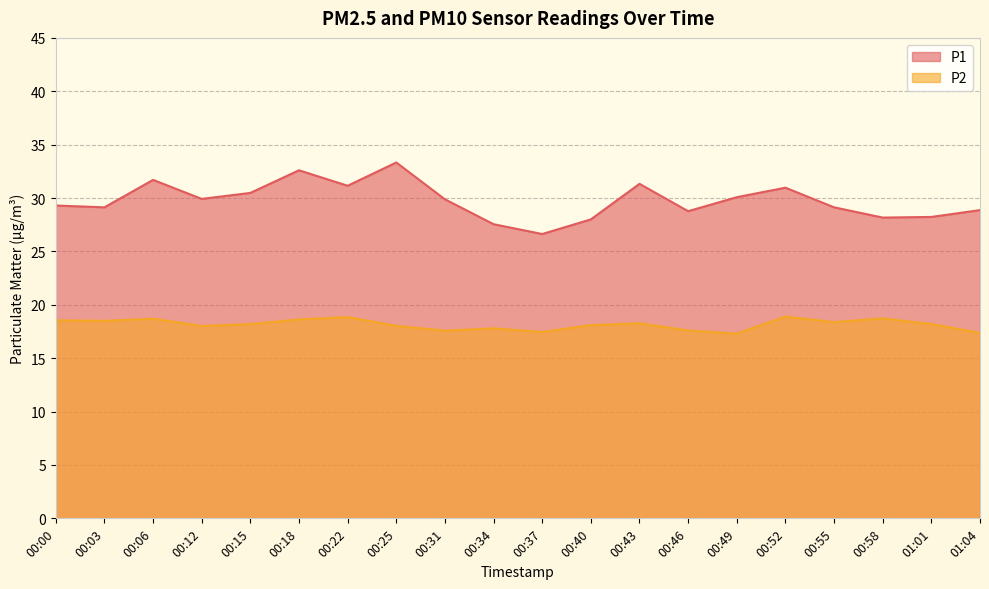

What is the maximum value shown in the chart?

33.3